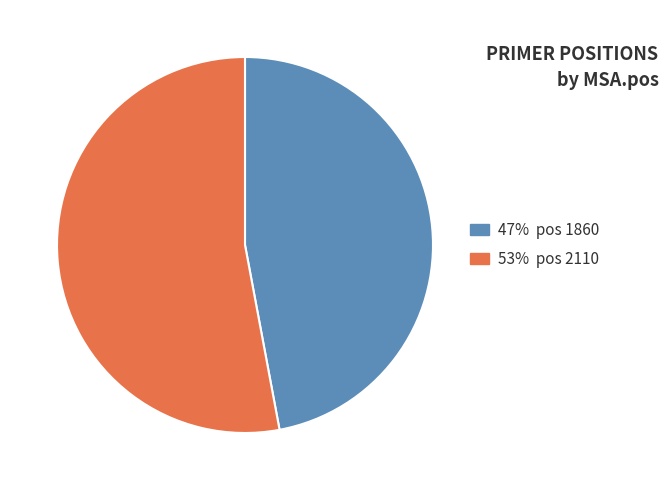

What is the largest slice in the pie chart?

53% pos 2110